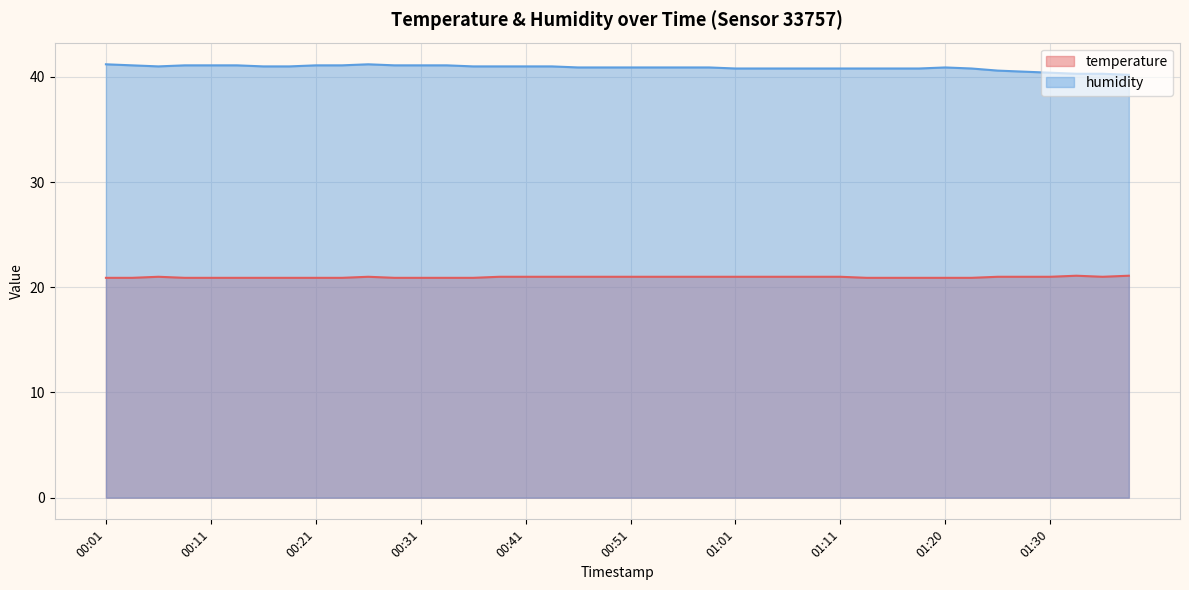

How many categories are shown in the chart?

40